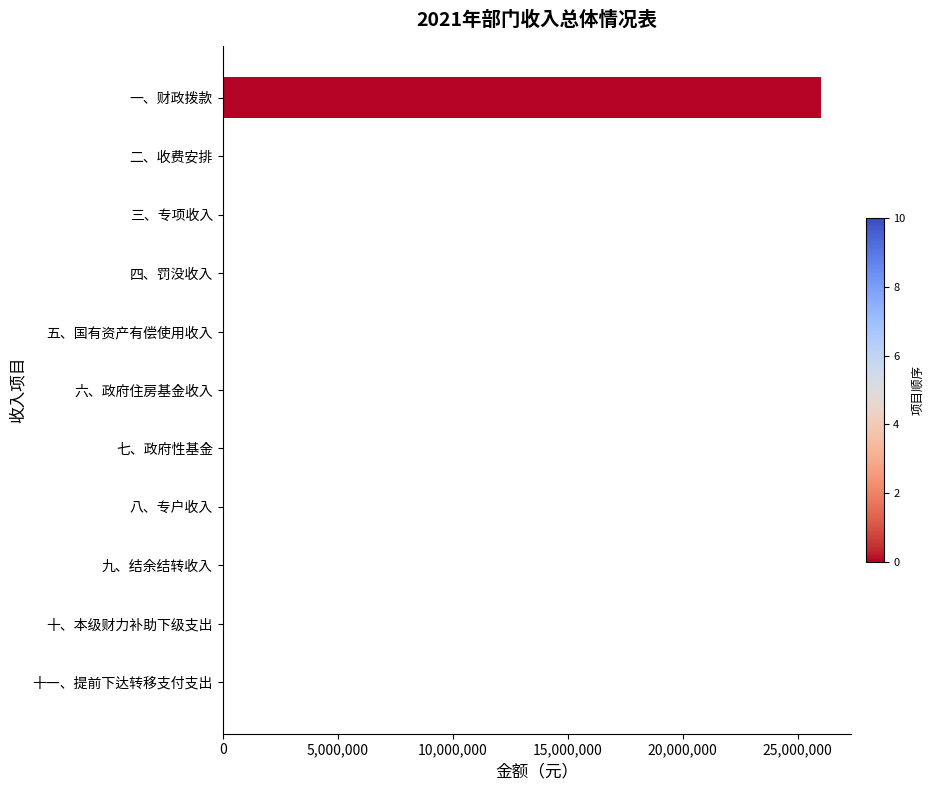

Are the bars grouped side by side (vs. stacked)?

No